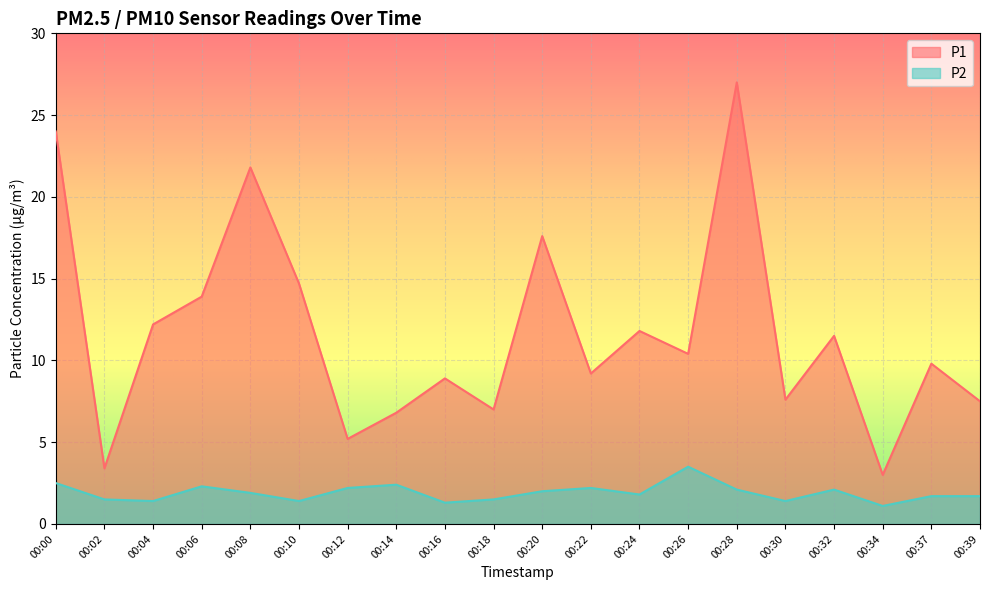

True or false: P2 and P1 intersect in this chart.

False